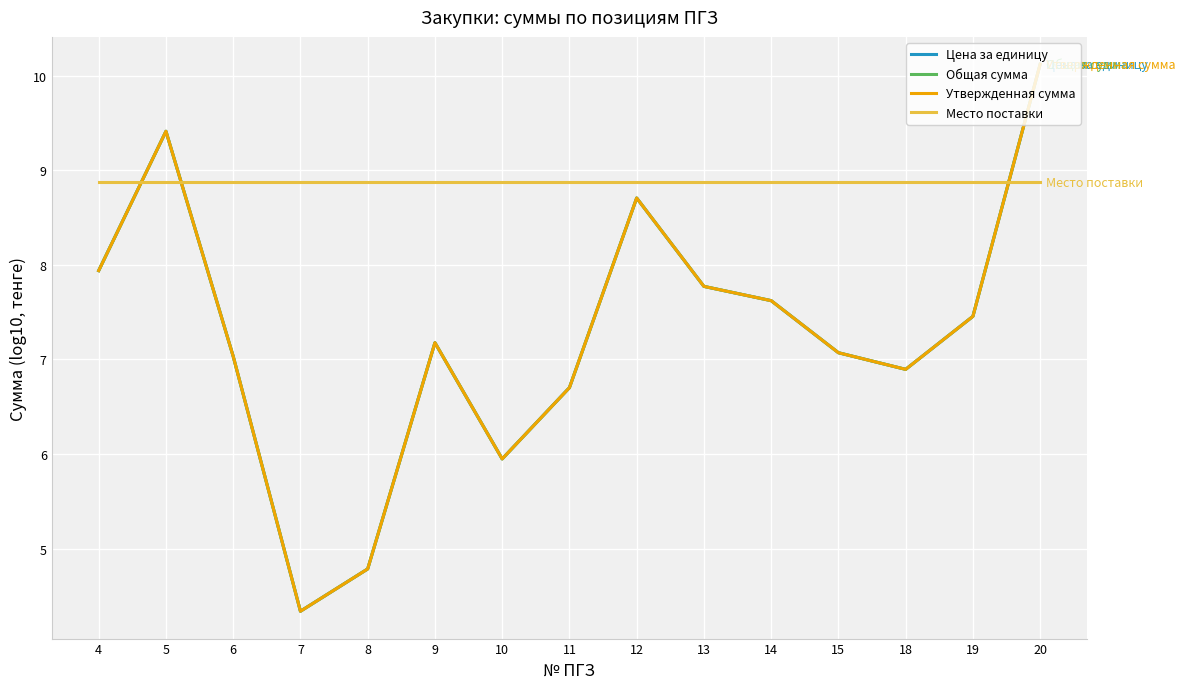

What is the value of the Цена за единицу point at the 7th from the left?

5.9